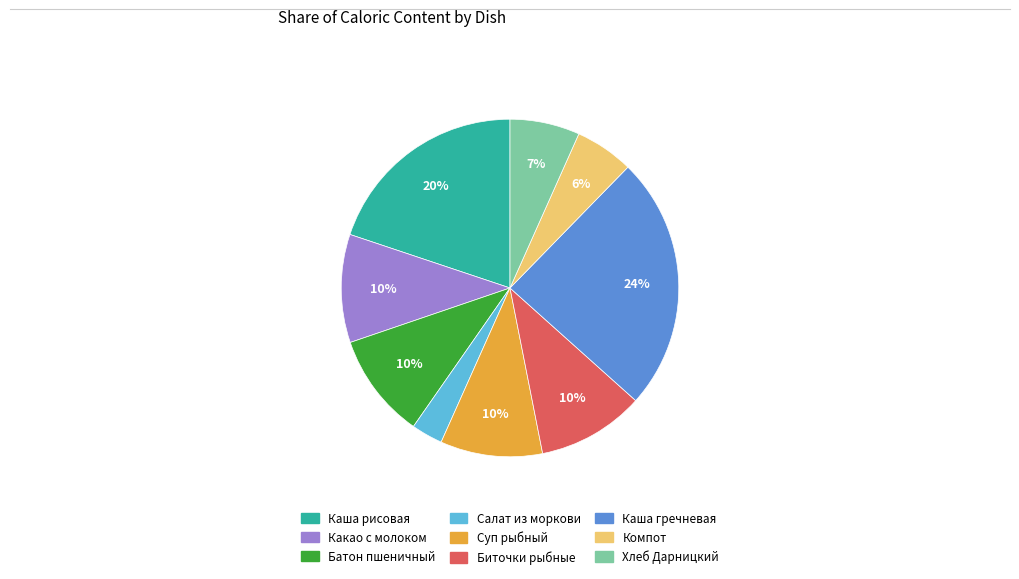

Does any single category account for the majority?

No